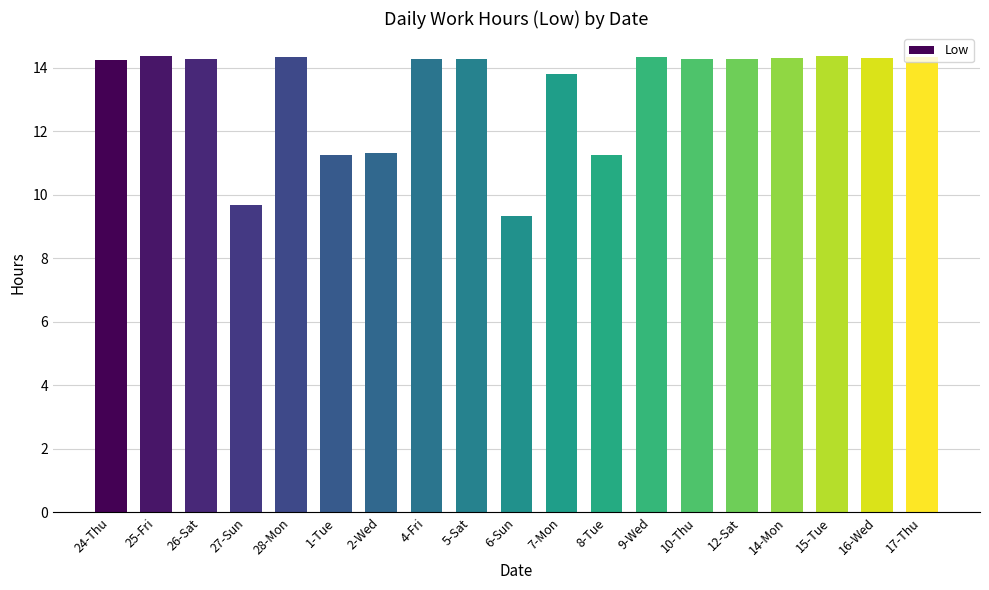

At which category does the chart reach its minimum across all series?

6-Sun